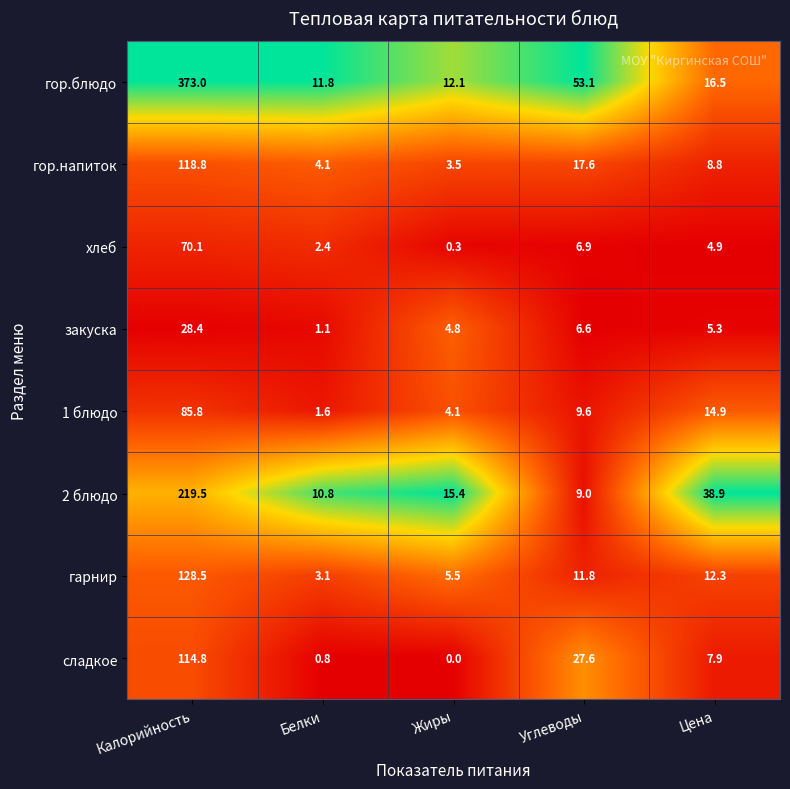

Which series has the largest range (max minus min)?

гор.блюдо